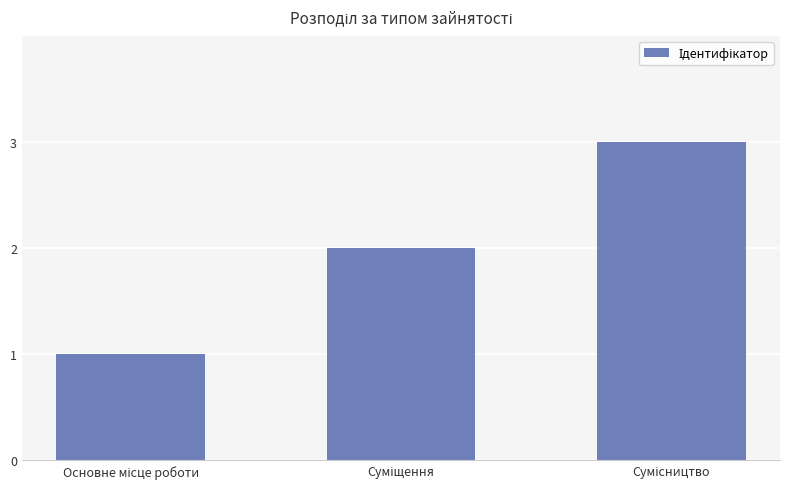

What is the sum of all values?

6